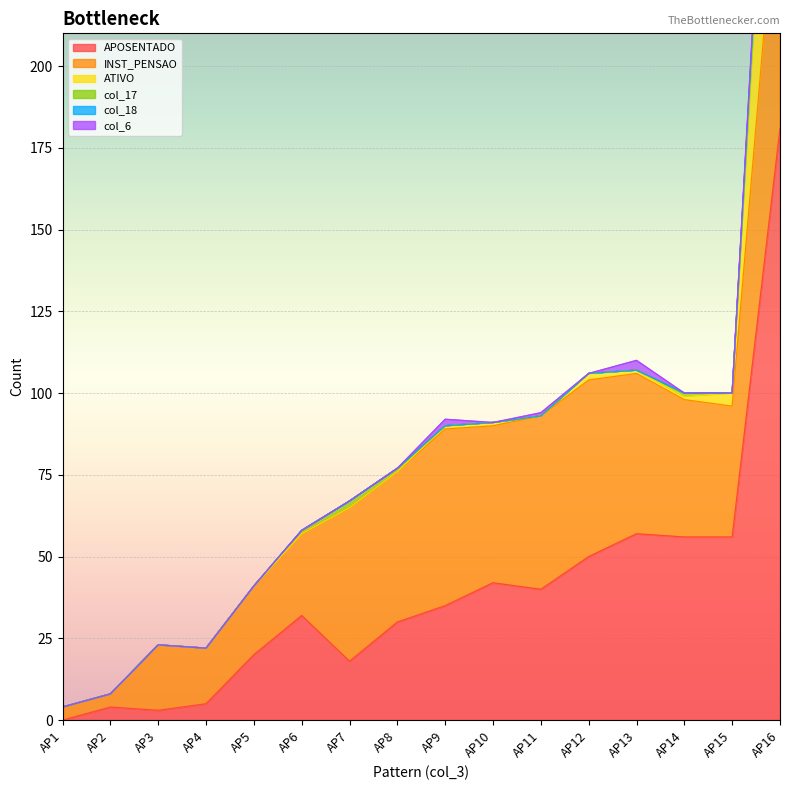

At which label is col_17 closest to 2?

AP7